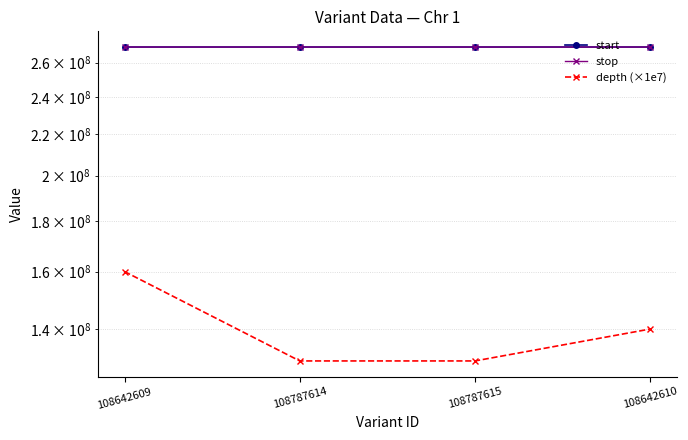

Rank the series by their maximum value, from highest to lowest.

stop, start, depth (×1e7)